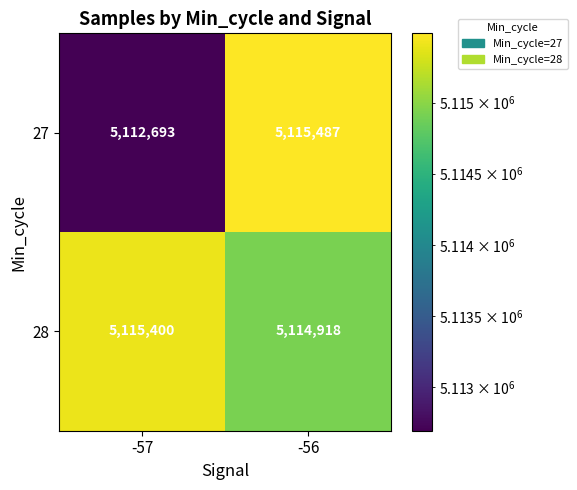

Reading right to left, list all the values displayed in this chart.

27: 5115487	5112693
28: 5114918	5115400